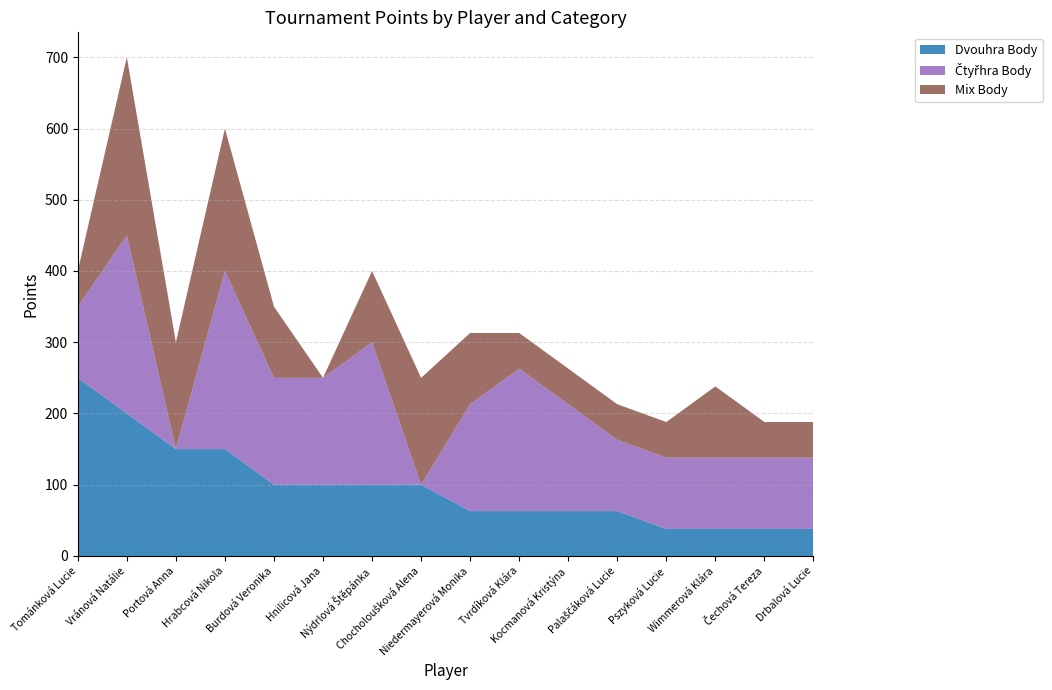

Reading left to right, what are all the values shown in this chart?

Dvouhra Body: Tománková Lucie=250	Vránová Natálie=200	Portová Anna=150	Hrabcová Nikola=150	Burdová Veronika=100	Hnilicová Jana=100	Nýdrlová Štěpánka=100	Chocholoušková Alena=100	Niedermayerová Monika=63	Tvrdíková Klára=63	Kocmanová Kristýna=63	Palaščáková Lucie=63	Pszyková Lucie=38	Wimmerová Klára=38	Čechová Tereza=38	Drbalová Lucie=38
Čtyřhra Body: Tománková Lucie=100	Vránová Natálie=250	Portová Anna=0	Hrabcová Nikola=250	Burdová Veronika=150	Hnilicová Jana=150	Nýdrlová Štěpánka=200	Chocholoušková Alena=0	Niedermayerová Monika=150	Tvrdíková Klára=200	Kocmanová Kristýna=150	Palaščáková Lucie=100	Pszyková Lucie=100	Wimmerová Klára=100	Čechová Tereza=100	Drbalová Lucie=100
Mix Body: Tománková Lucie=50	Vránová Natálie=250	Portová Anna=150	Hrabcová Nikola=200	Burdová Veronika=100	Hnilicová Jana=0	Nýdrlová Štěpánka=100	Chocholoušková Alena=150	Niedermayerová Monika=100	Tvrdíková Klára=50	Kocmanová Kristýna=50	Palaščáková Lucie=50	Pszyková Lucie=50	Wimmerová Klára=100	Čechová Tereza=50	Drbalová Lucie=50